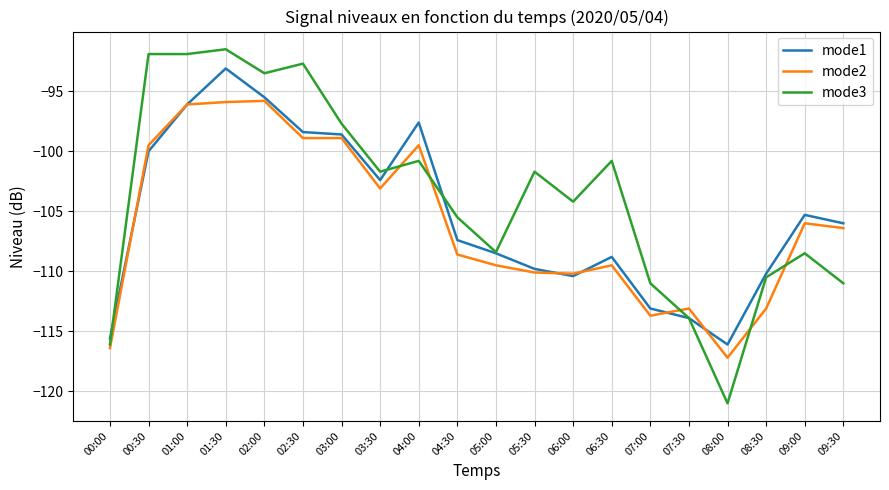

List the series in order of their peak value, lowest first.

mode2, mode1, mode3